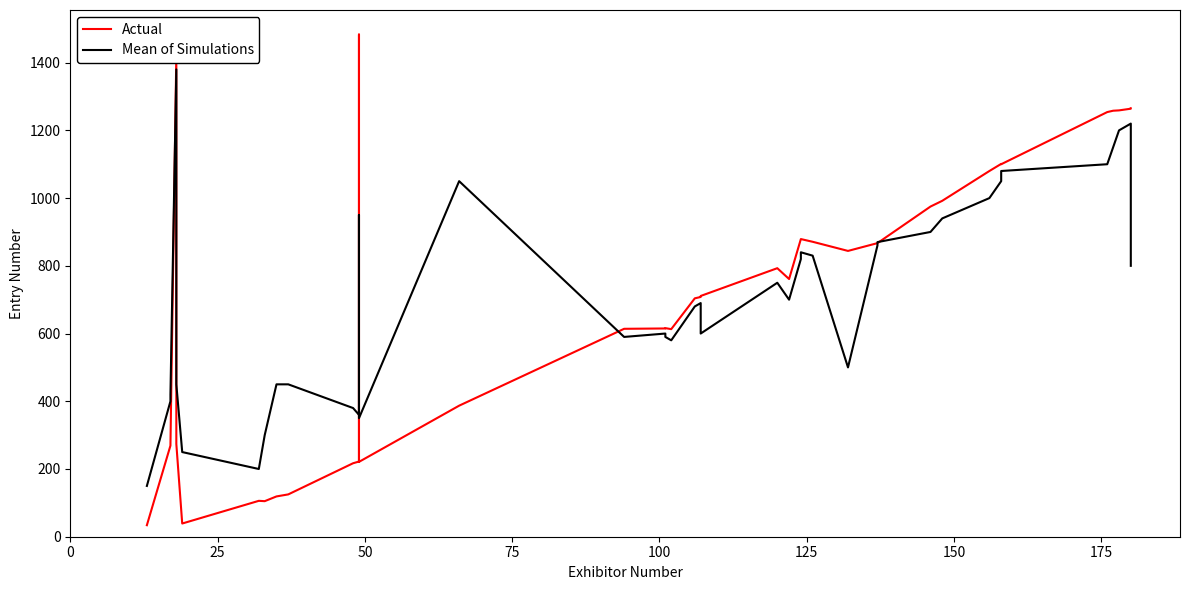

Is the value of Mean of Simulations at 23 greater than the value of Actual at 9?

Yes